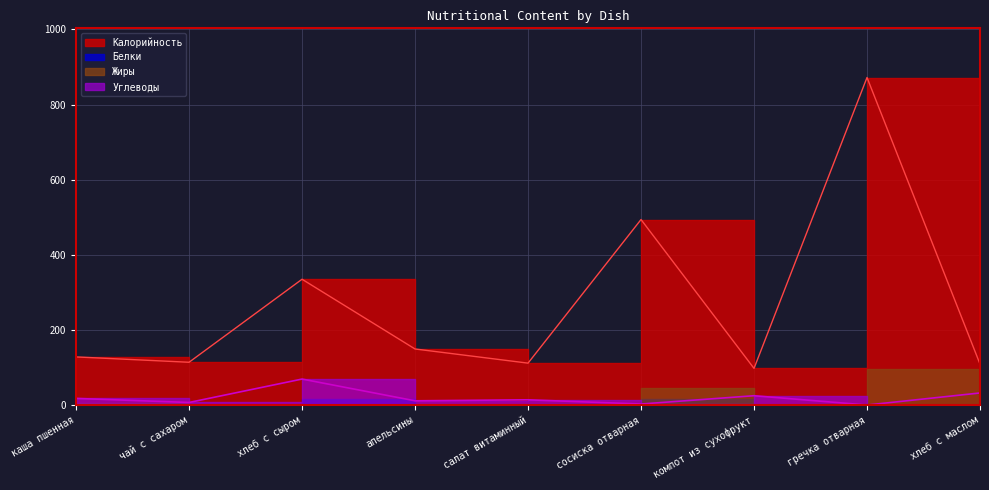

True or false: Калорийность and Углеводы cross at least once.

False